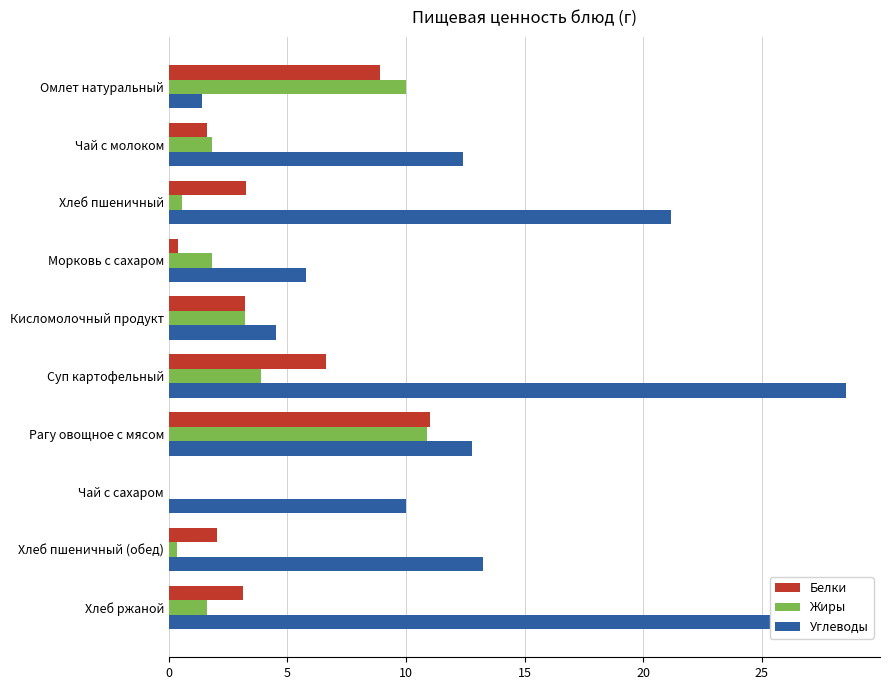

Which series has the largest total across all categories?

Углеводы